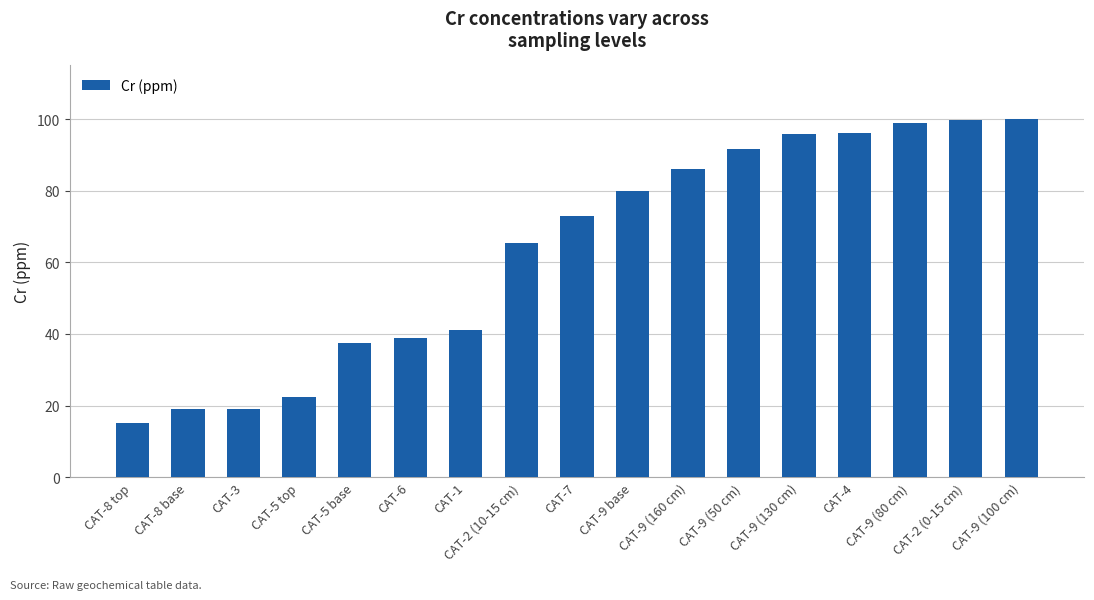

The value at CAT-3 is 30.1. True or false?

False